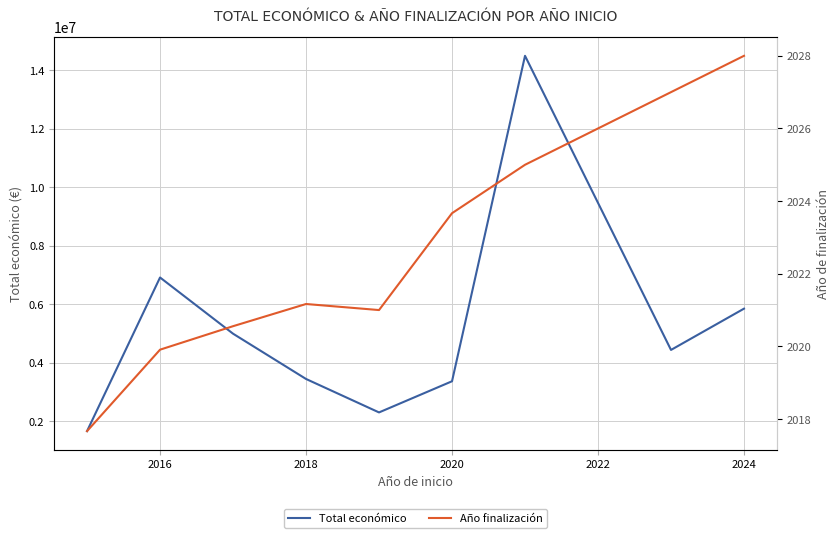

How many interior local valleys does the Año finalización series have?

1